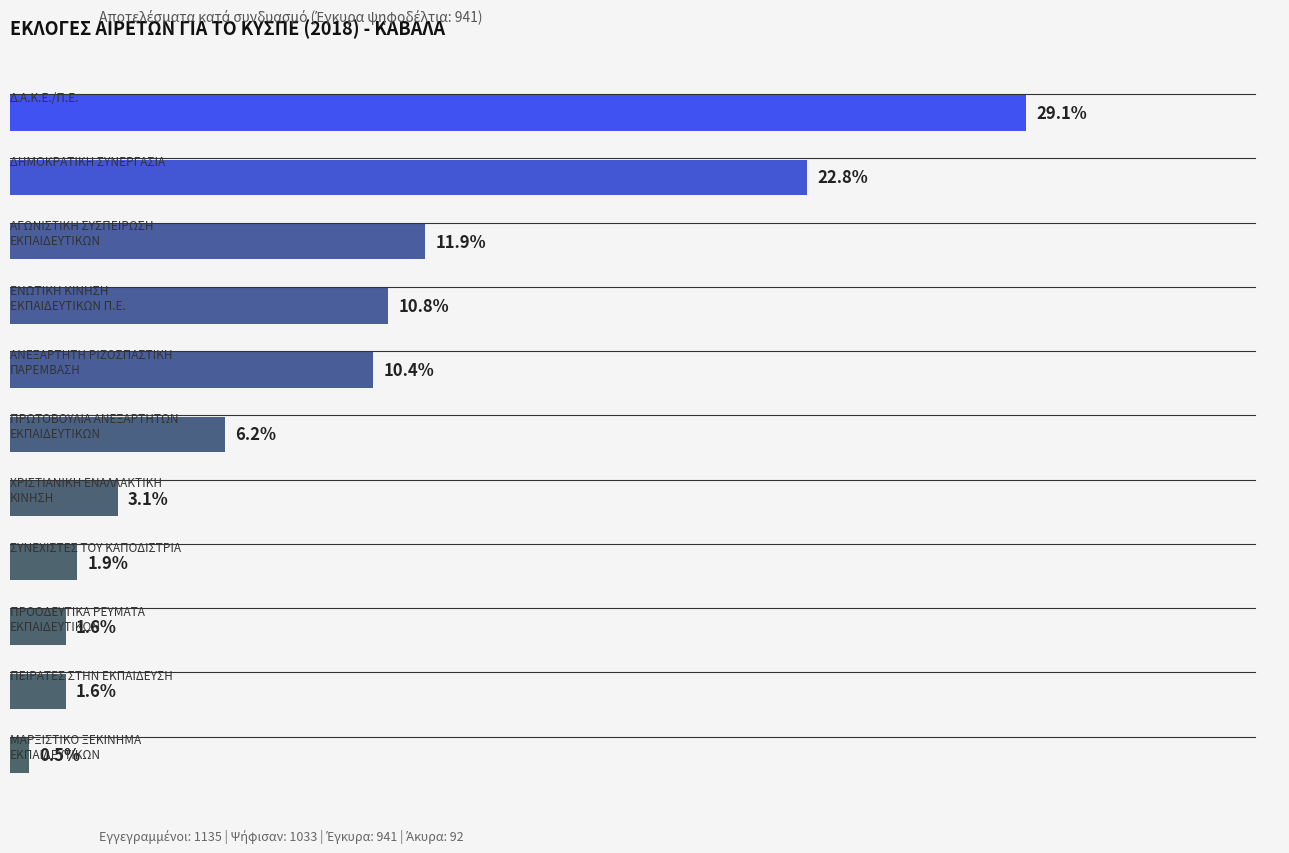

Are the bars horizontal?

Yes